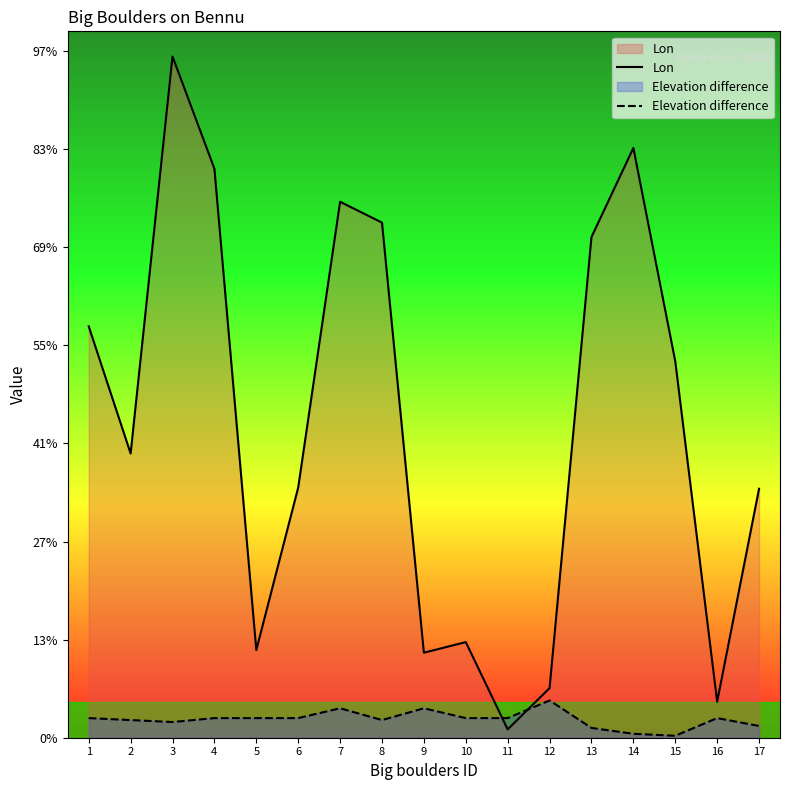

Which has a higher value, 3 or 17?

3